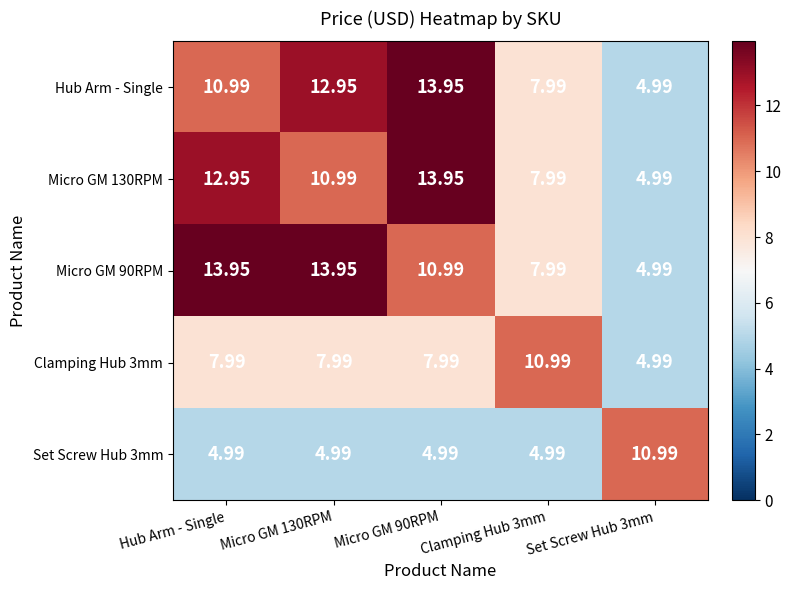

At which label does Clamping Hub 3mm first exceed 7?

Hub Arm - Single